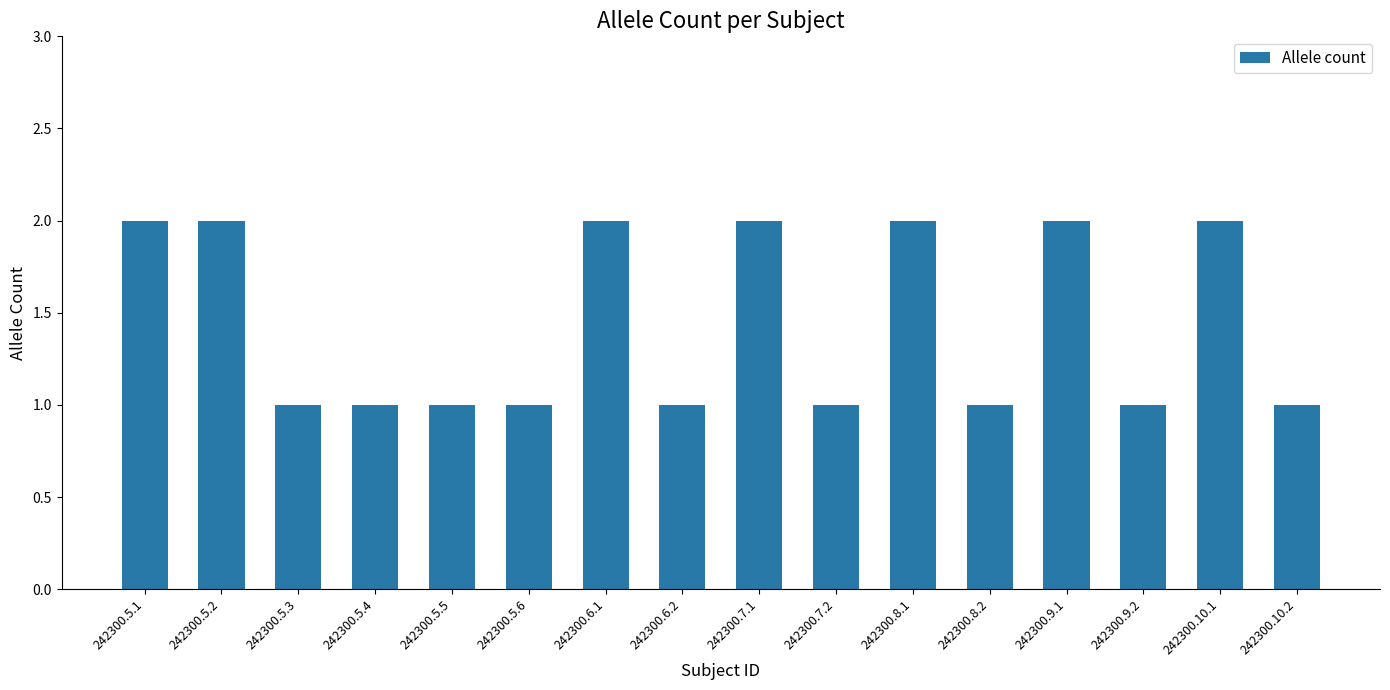

True or false: the data shows 0 at 242300.5.5.

False